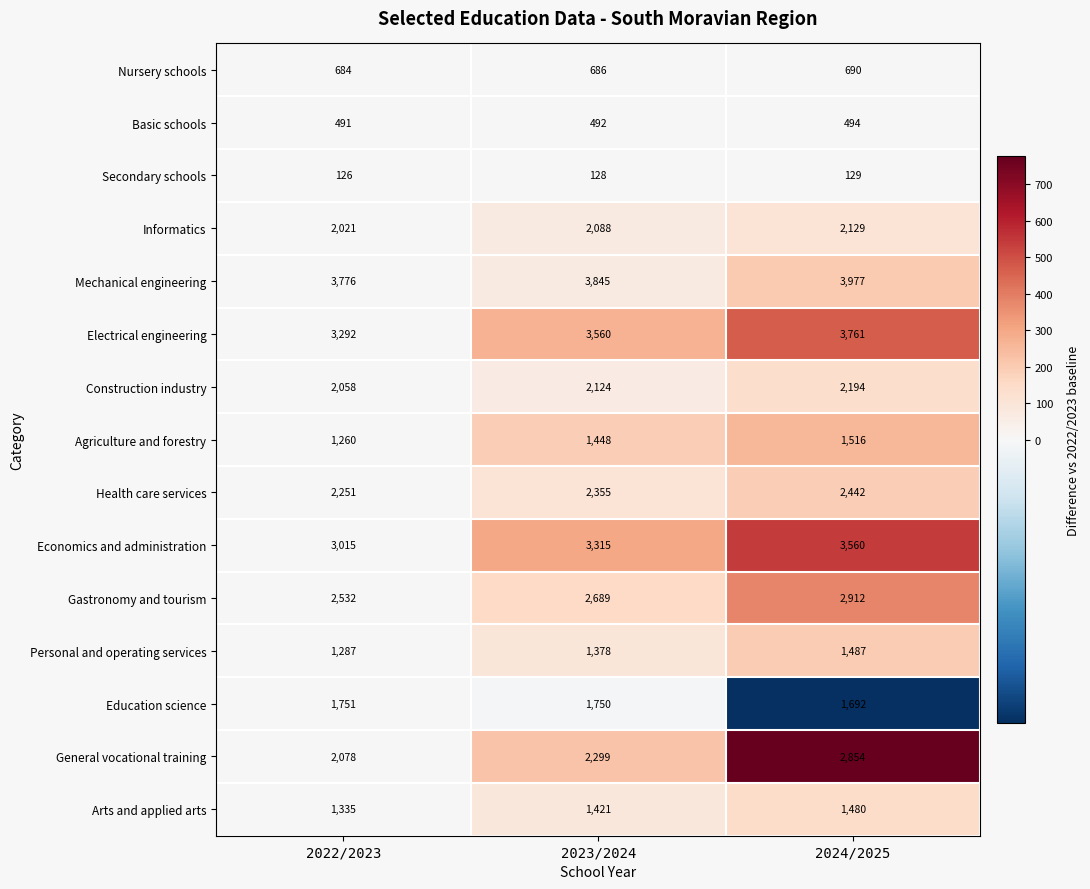

How many distinct data groups are displayed?

15